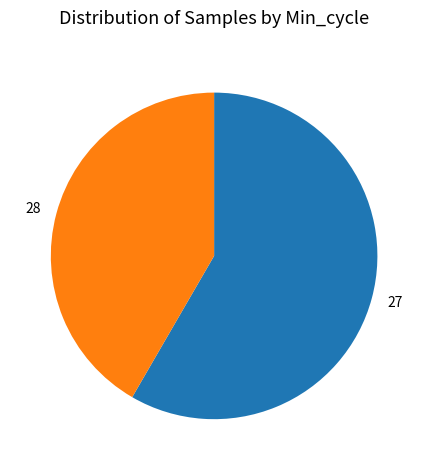

True or false: 28 accounts for 42% of the total.

True